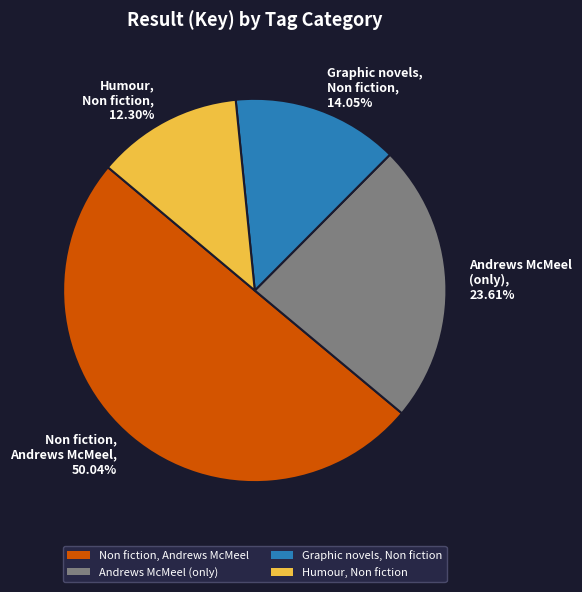

Do Humour, Non fiction and Non fiction, Andrews McMeel together represent more than half of the pie?

Yes